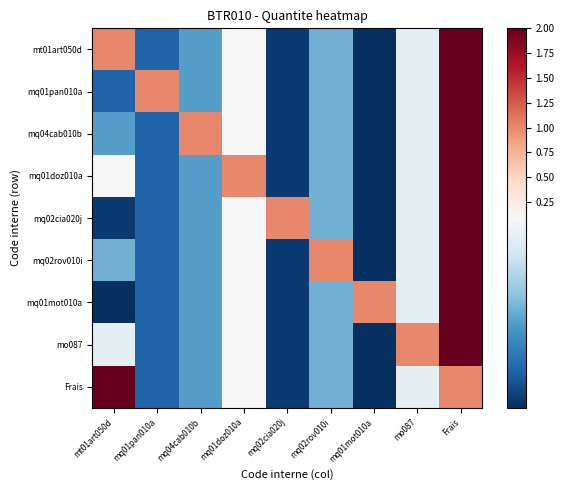

Between mt01art050d and mq01mot010a, which is larger?

mt01art050d